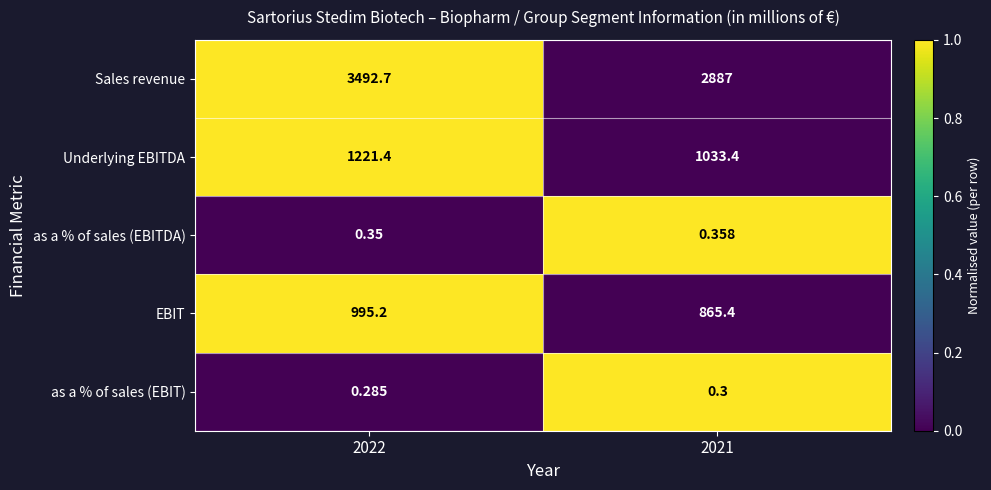

At 2022, list the series in order from smallest to largest.

as a % of sales (EBIT), as a % of sales (EBITDA), EBIT, Underlying EBITDA, Sales revenue